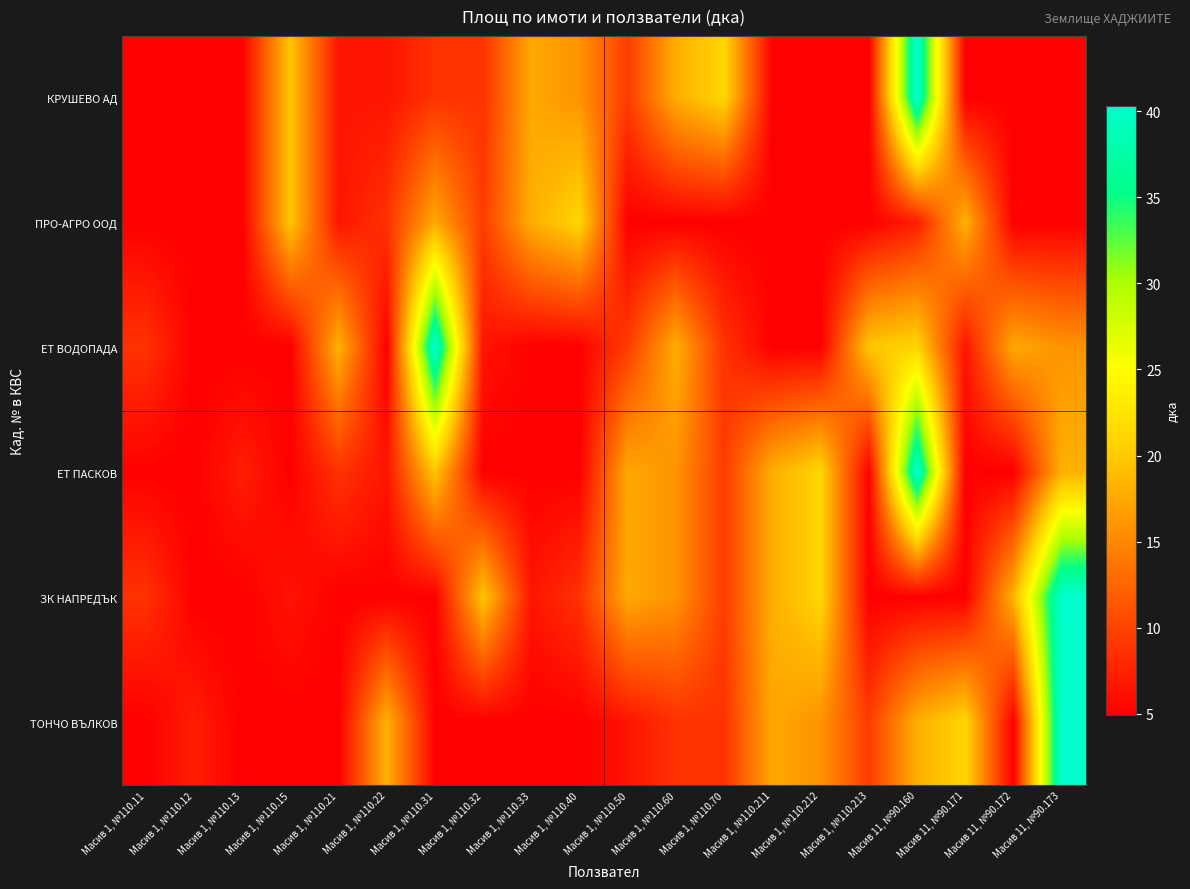

At how many categories does at least one series exceed 19?

10